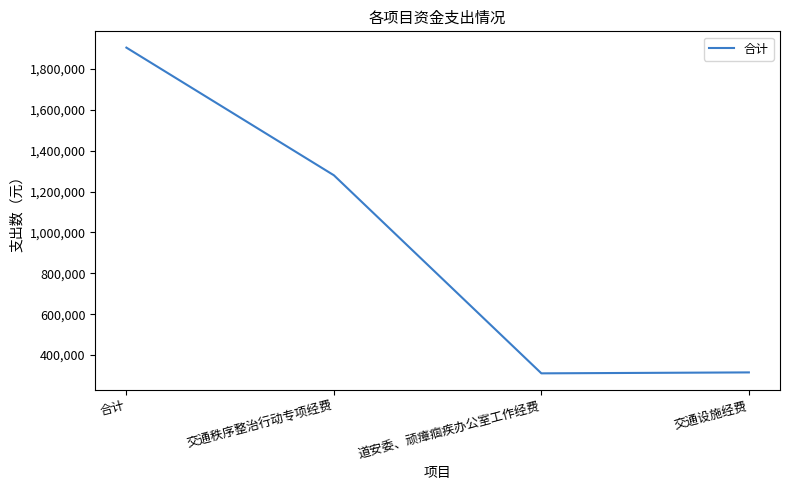

What position from the right is 交通设施经费?

1